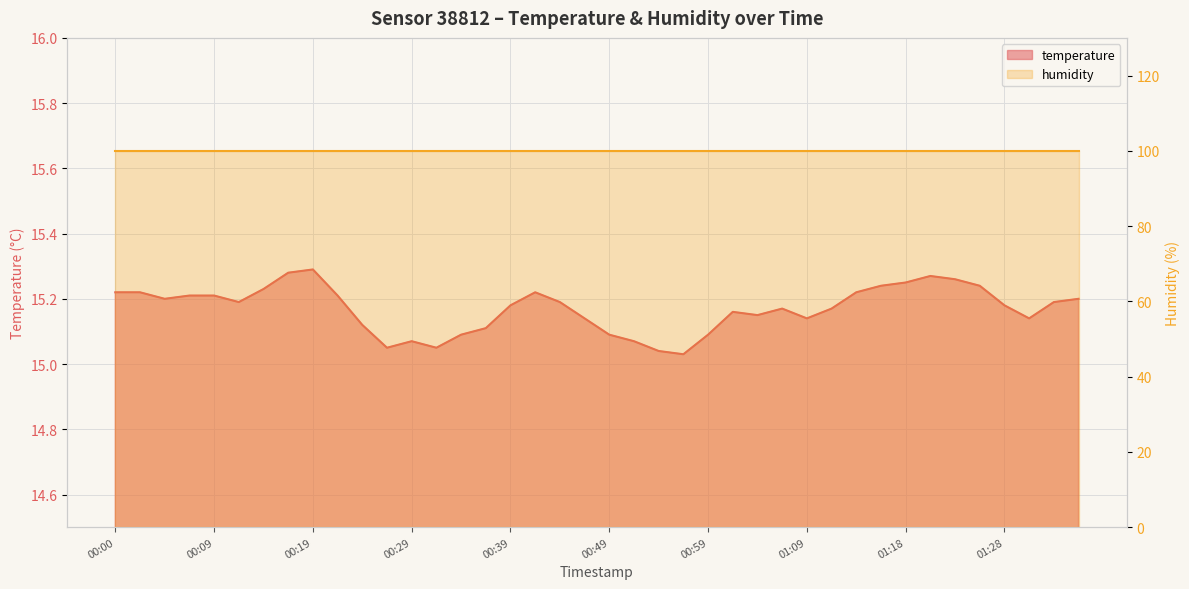

Where is the data nearest to the value 15?

00:56